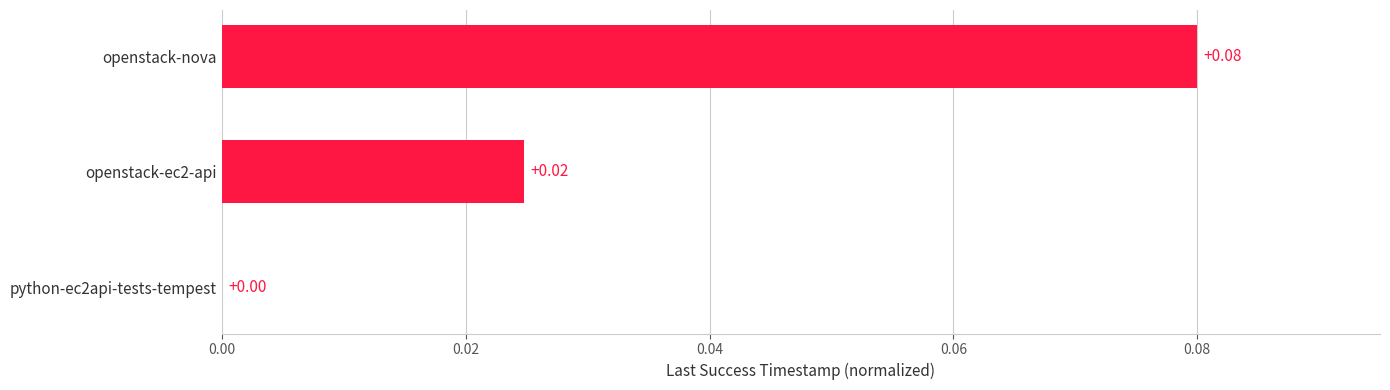

Which category has the highest value across all series?

openstack-nova